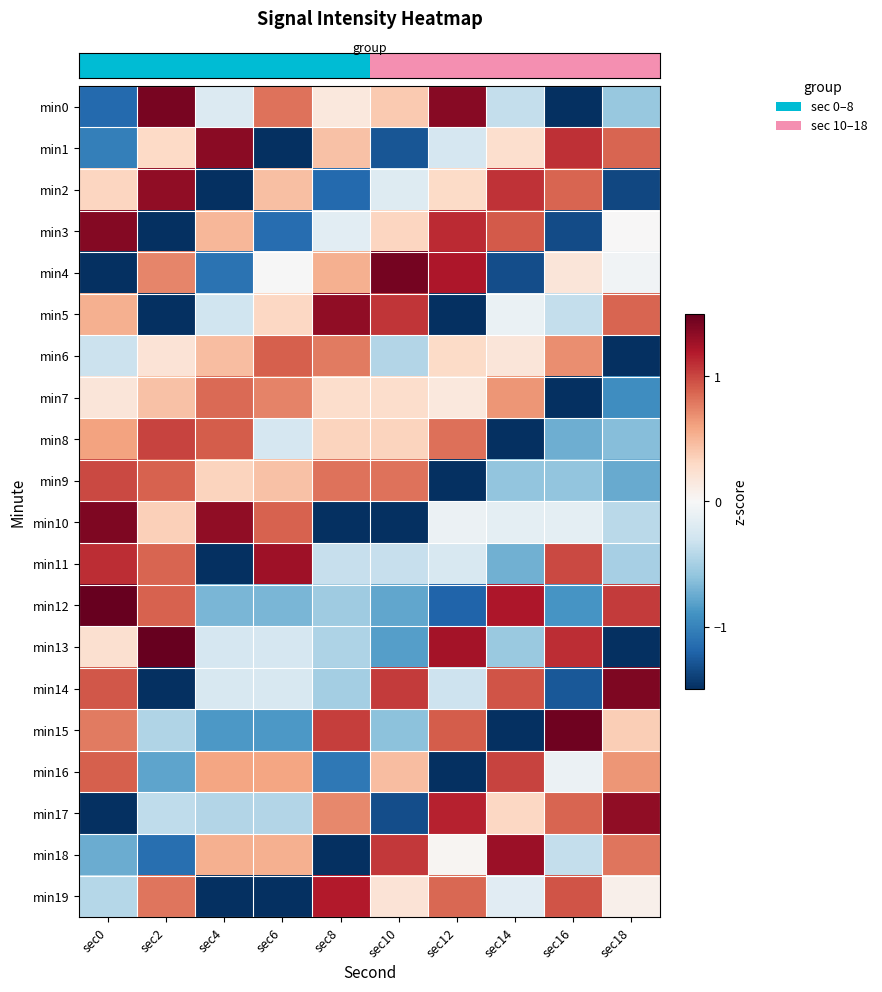

What is the greatest value displayed?

1.6